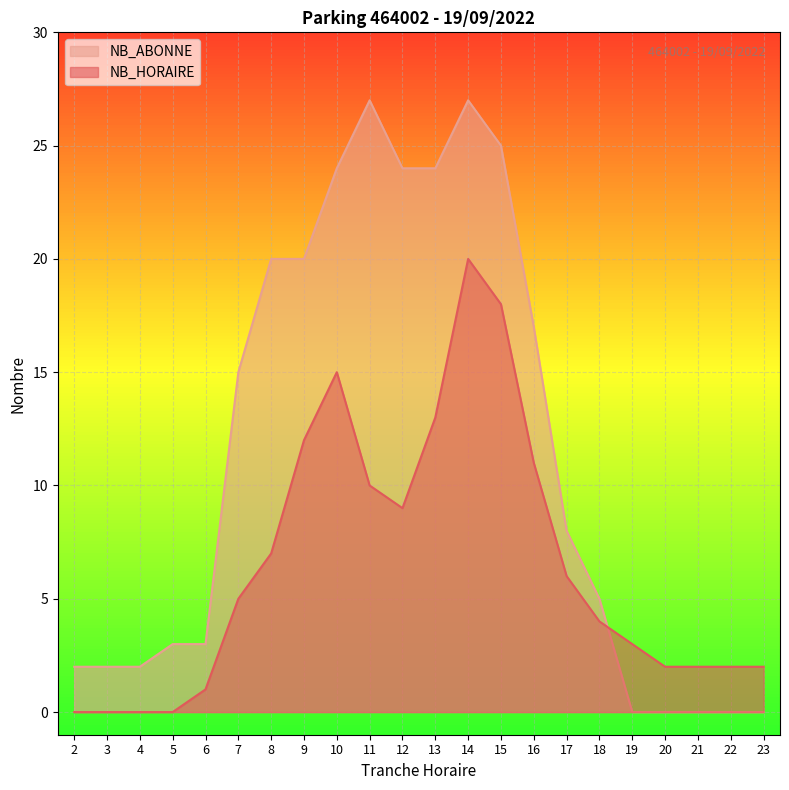

Is the value of NB_HORAIRE at 23 greater than the value of NB_ABONNE at 13?

No